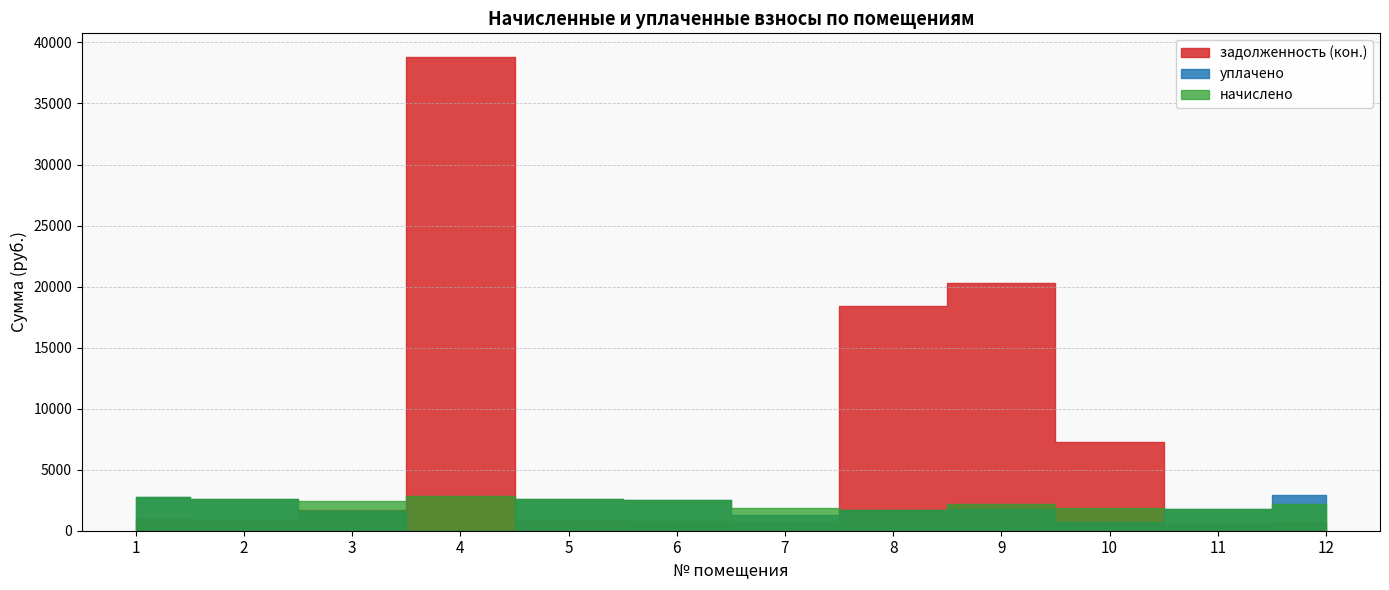

At which category is the sum across all series the highest?

4